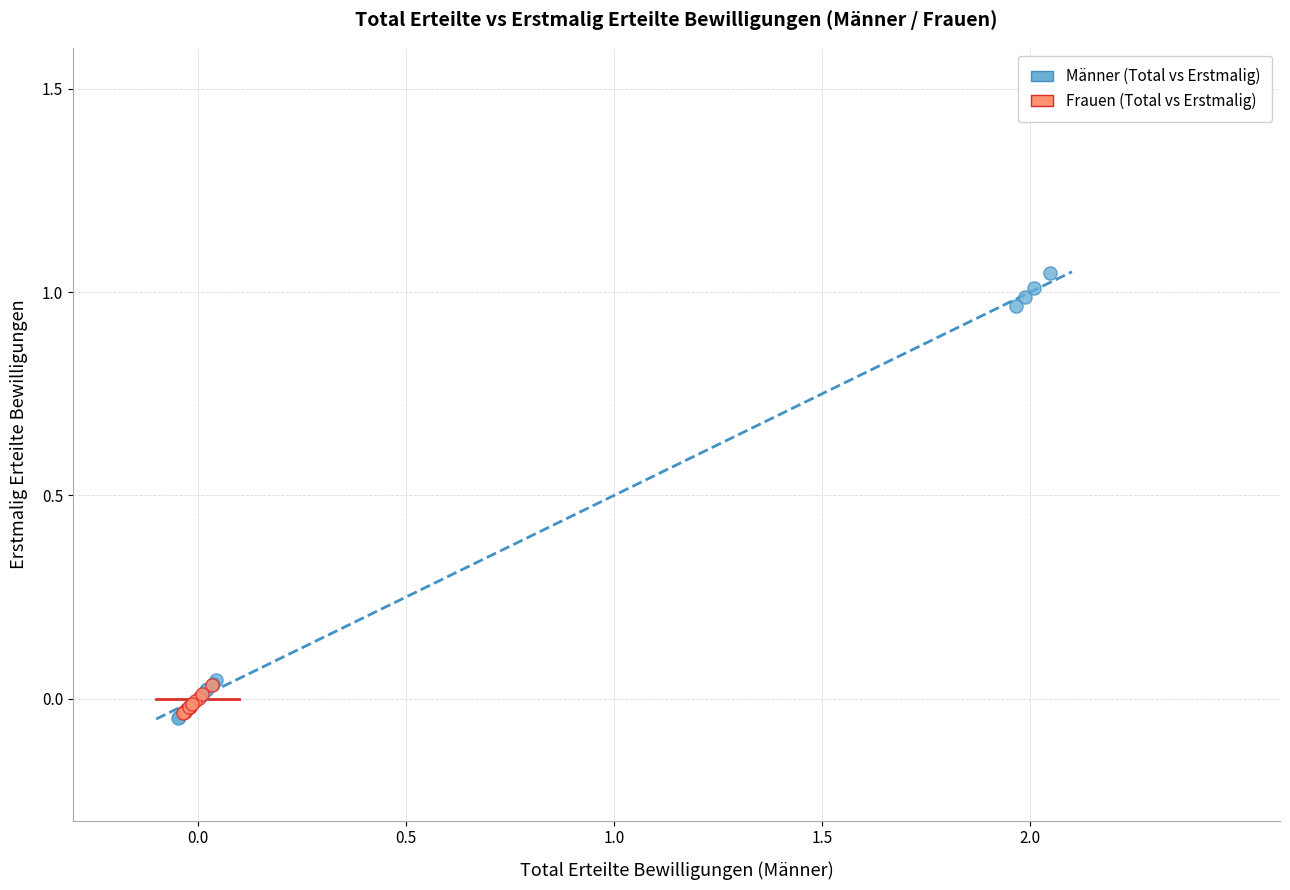

Which series has the largest Y range (max minus min)?

Männer (Total vs Erstmalig)